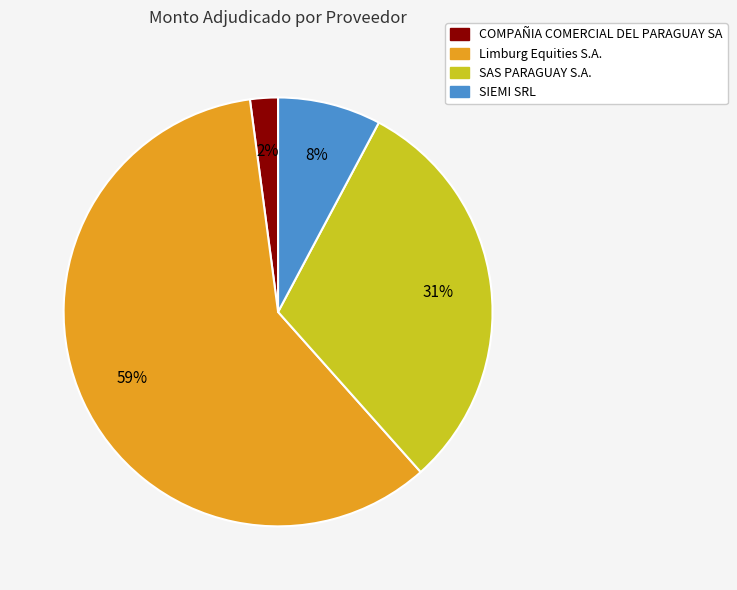

Rank the categories by value from highest to lowest.

Limburg Equities S.A., SAS PARAGUAY S.A., SIEMI SRL, COMPAÑIA COMERCIAL DEL PARAGUAY SA